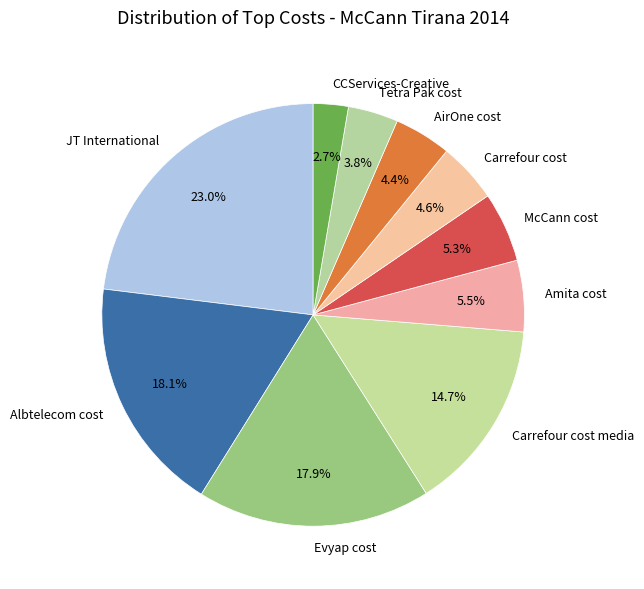

How many segments does this pie chart have?

10